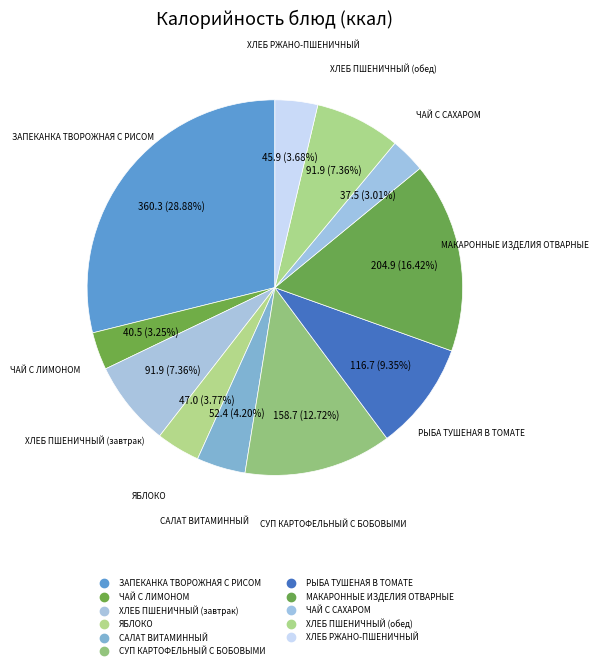

Between МАКАРОННЫЕ ИЗДЕЛИЯ ОТВАРНЫЕ and РЫБА ТУШЕНАЯ В ТОМАТЕ, which is larger?

МАКАРОННЫЕ ИЗДЕЛИЯ ОТВАРНЫЕ